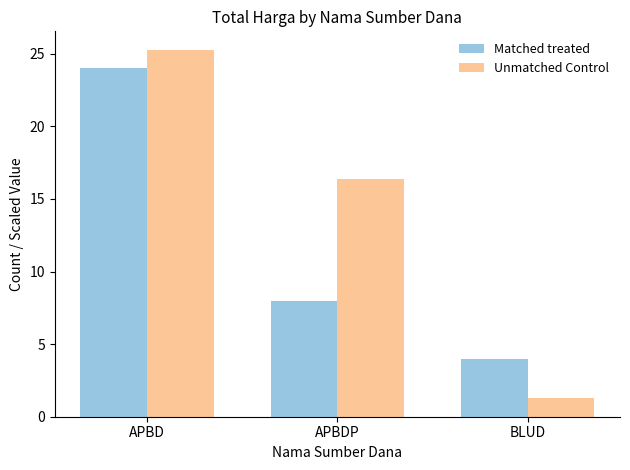

What is the highest value of the Unmatched Control series?

25.3